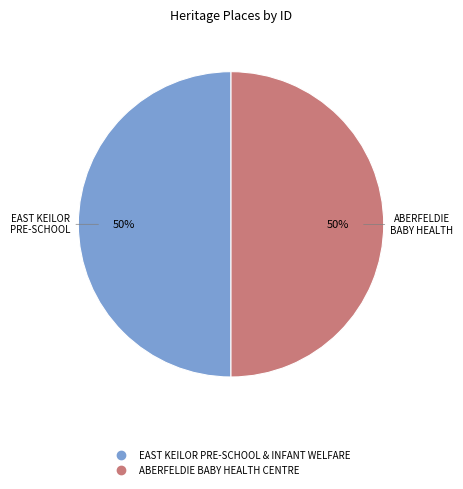

Count the number of slices in the pie.

2